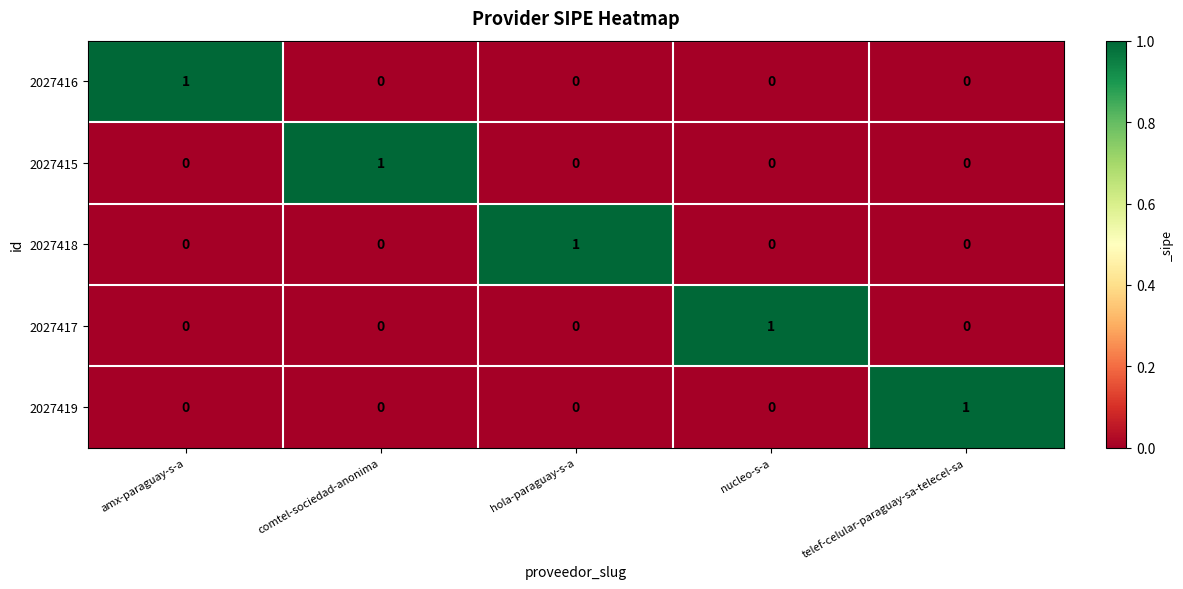

Reading left to right, what are all the values shown in this chart?

2027416: 1	0	0	0	0
2027415: 0	1	0	0	0
2027418: 0	0	1	0	0
2027417: 0	0	0	1	0
2027419: 0	0	0	0	1